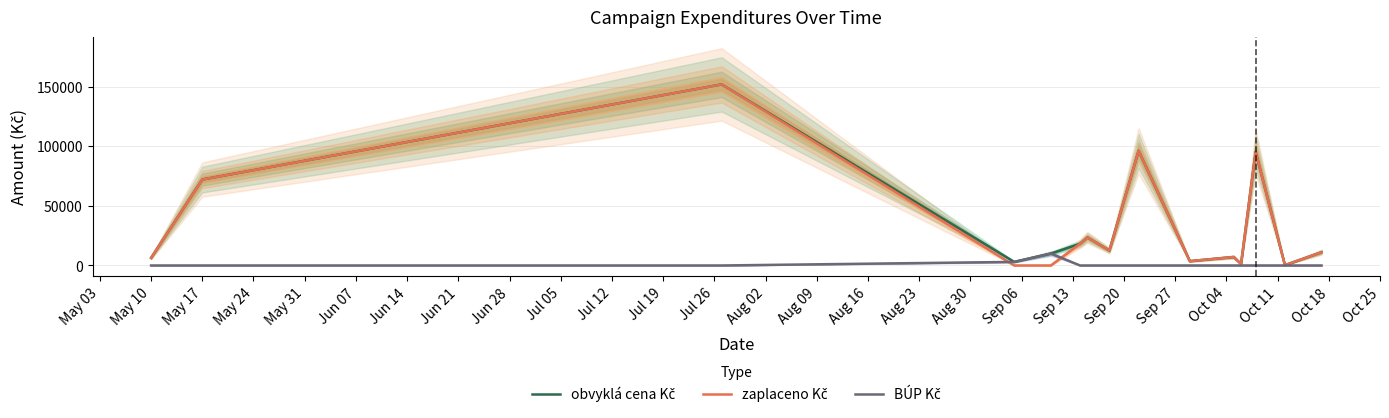

How many distinct data groups are displayed?

3